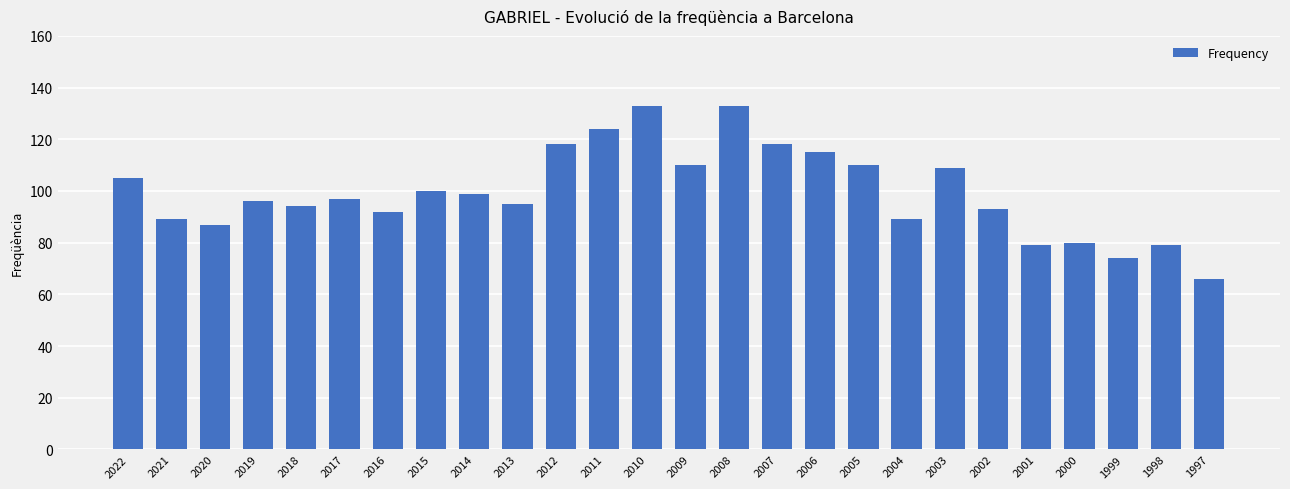

What is the difference between the values at 2000 and 2014?

19